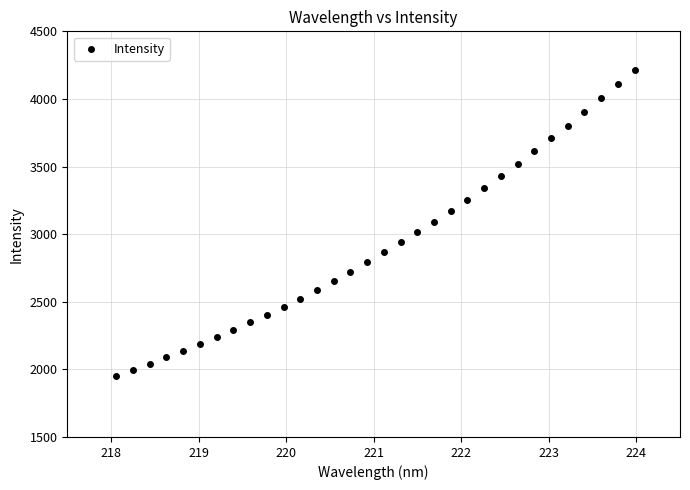

What is the range of Y values (max minus min)?

2263.9